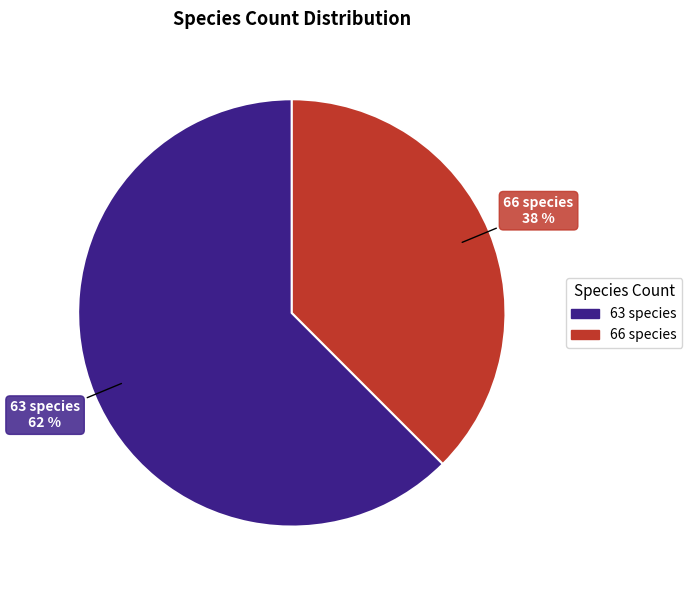

To the nearest percent, what is the average slice percentage?

50%